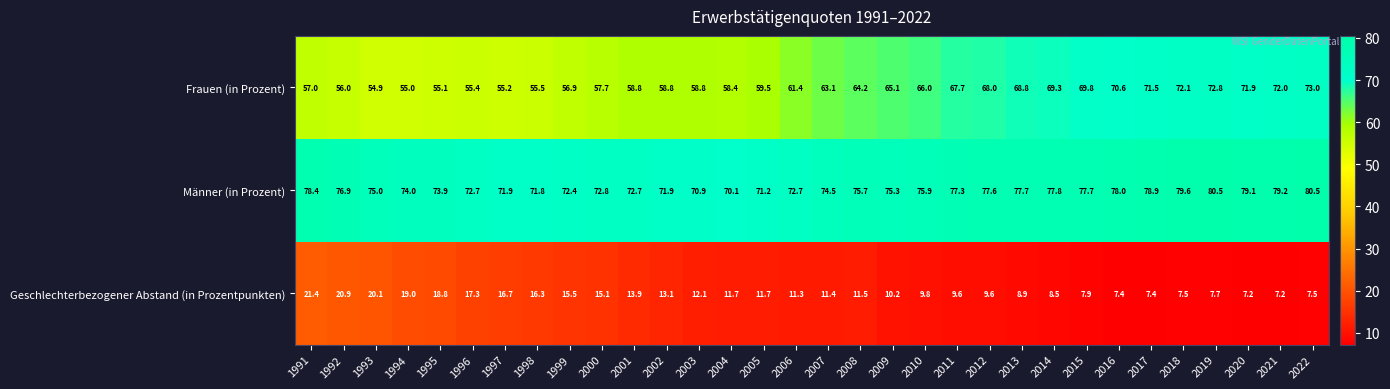

Which series has the largest total across all categories?

Männer (in Prozent)